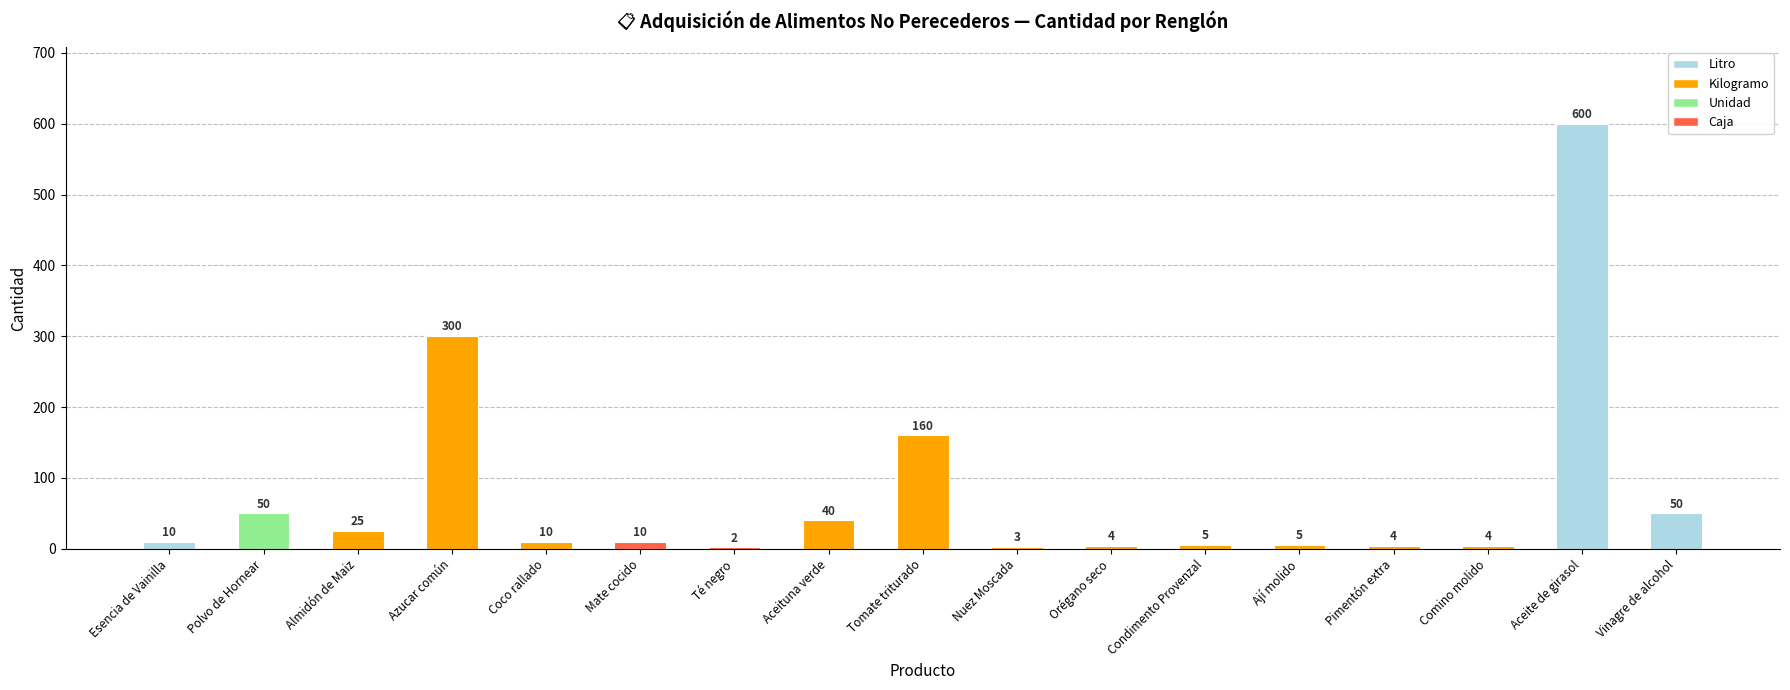

Which has a higher value, Té negro or Condimento Provenzal?

Condimento Provenzal